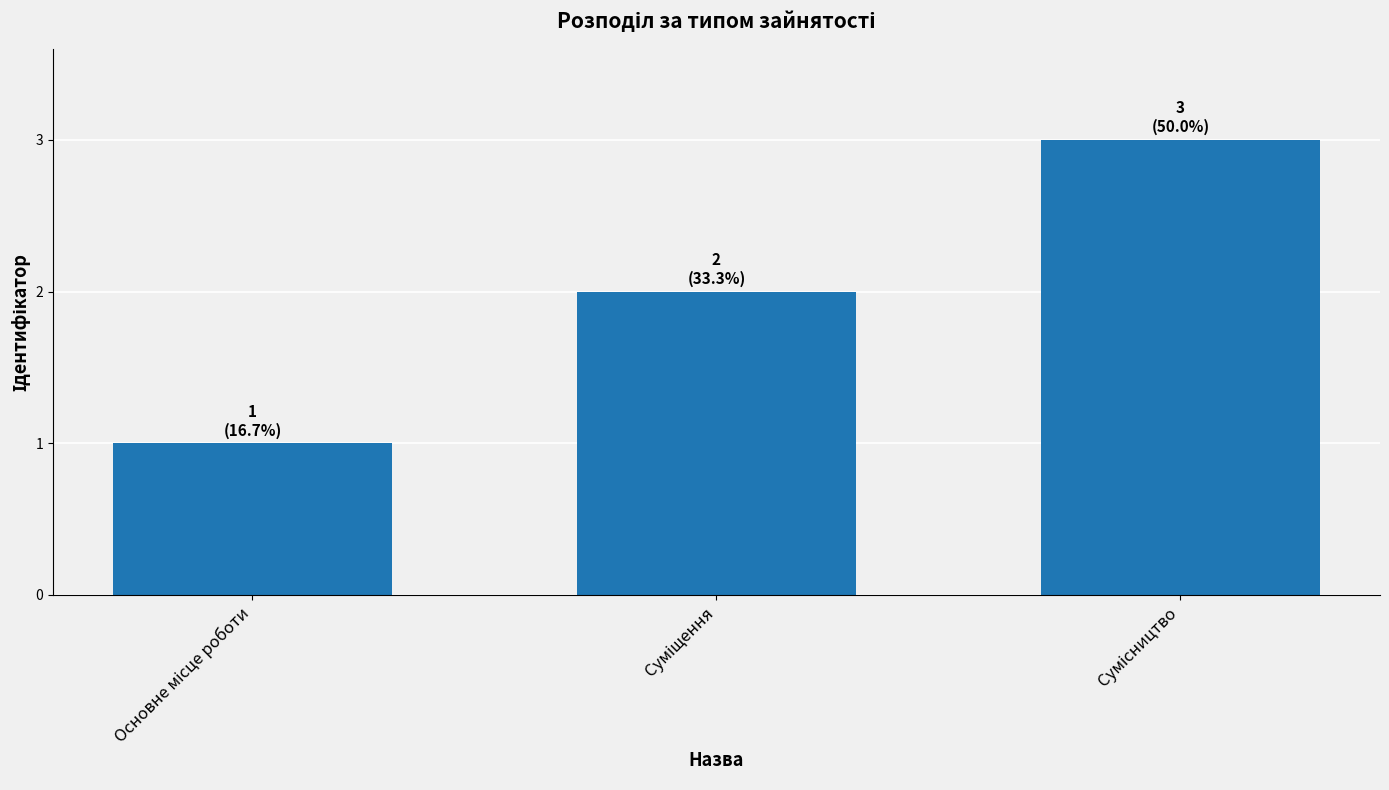

What is the sum of all values?

6